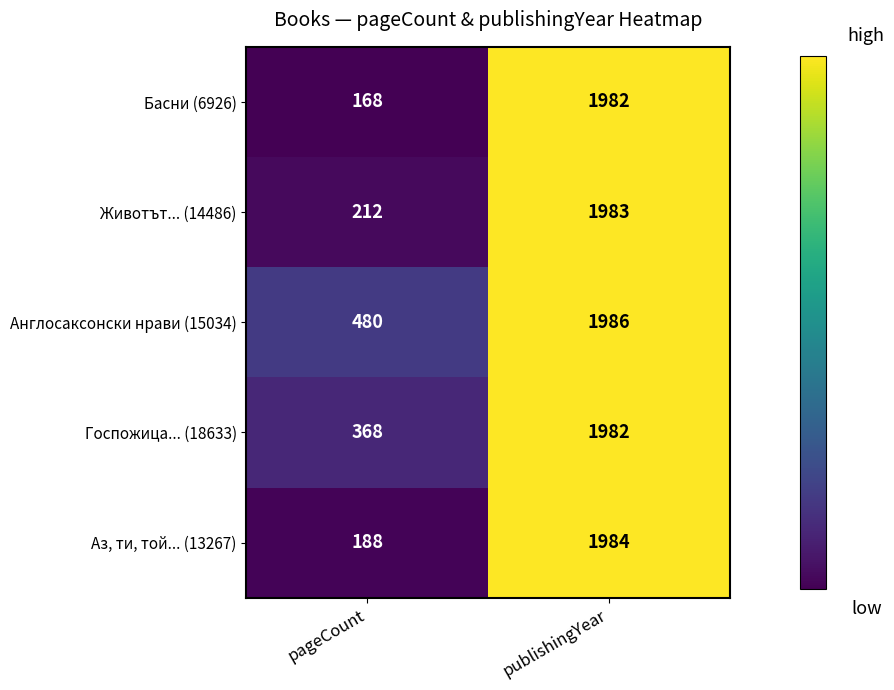

What is the difference between the Животът... (14486) values at publishingYear and pageCount?

1771